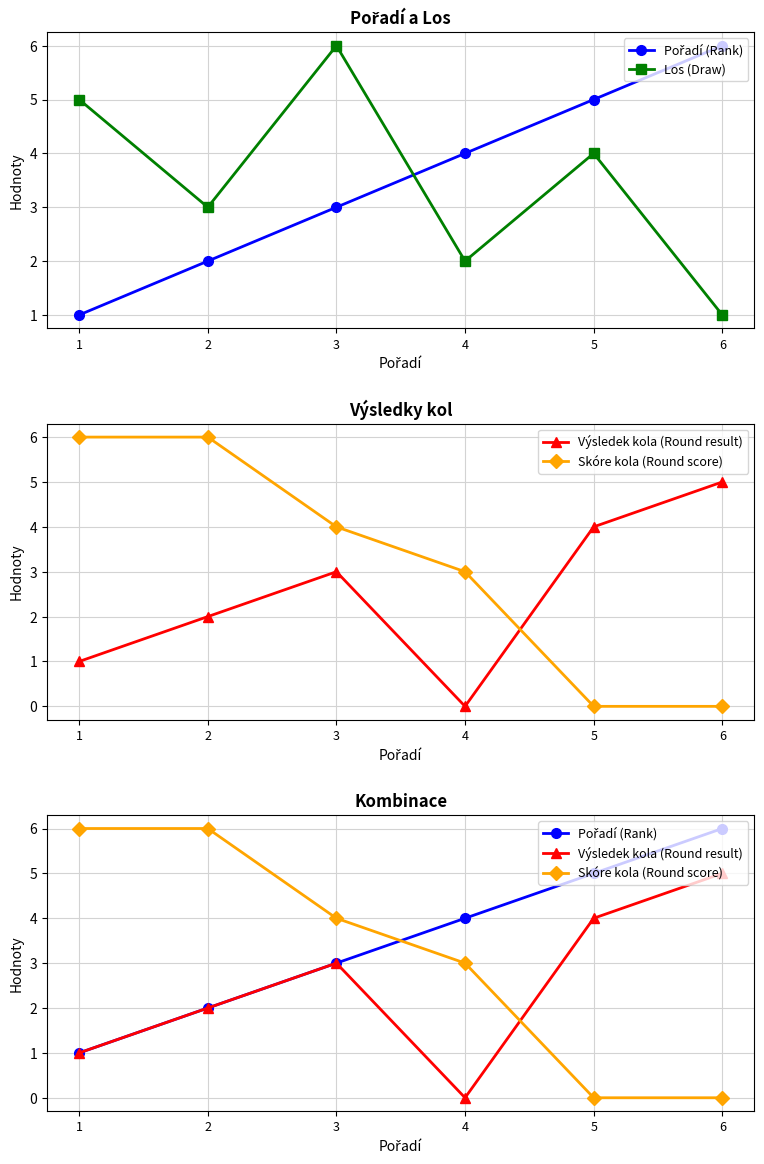

What are all the series names shown in the legend?

Pořadí (Rank), Los (Draw), Výsledek kola (Round result), Skóre kola (Round score)